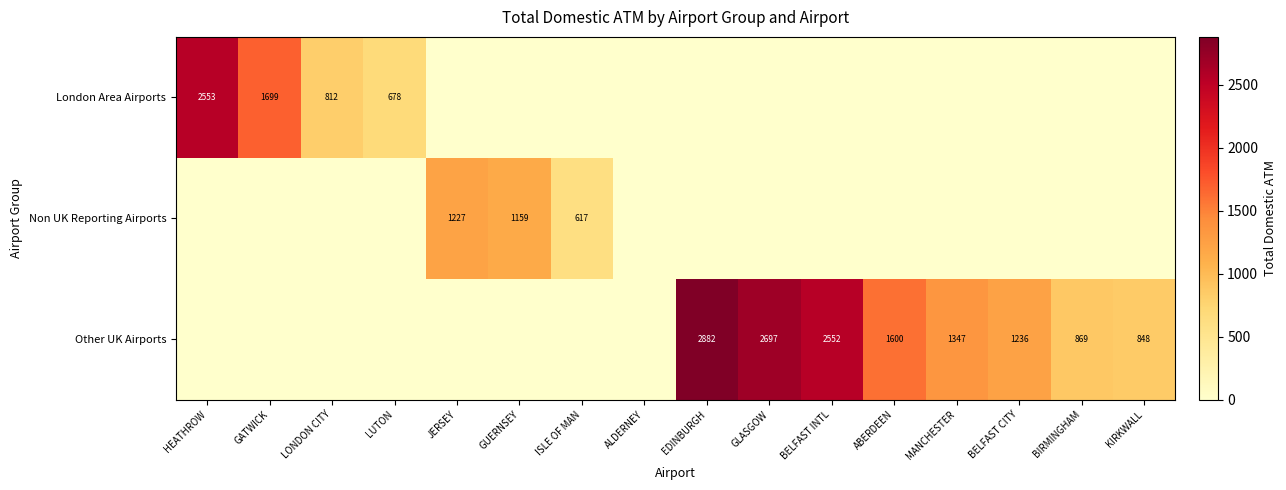

Is the value of London Area Airports at LUTON greater than the value of Other UK Airports at KIRKWALL?

No